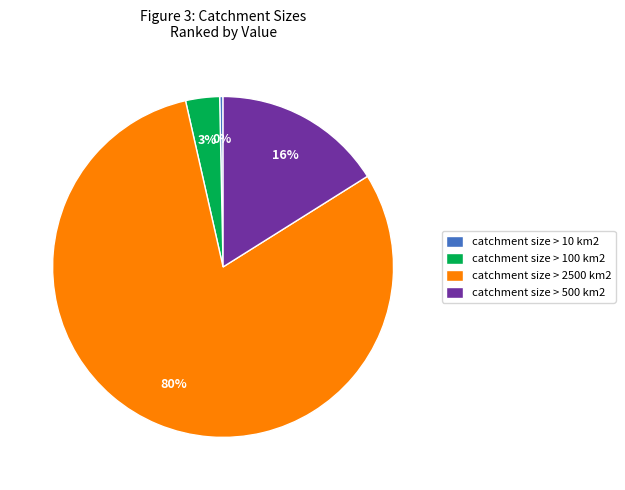

What is the largest slice in the pie chart?

catchment size > 2500 km2